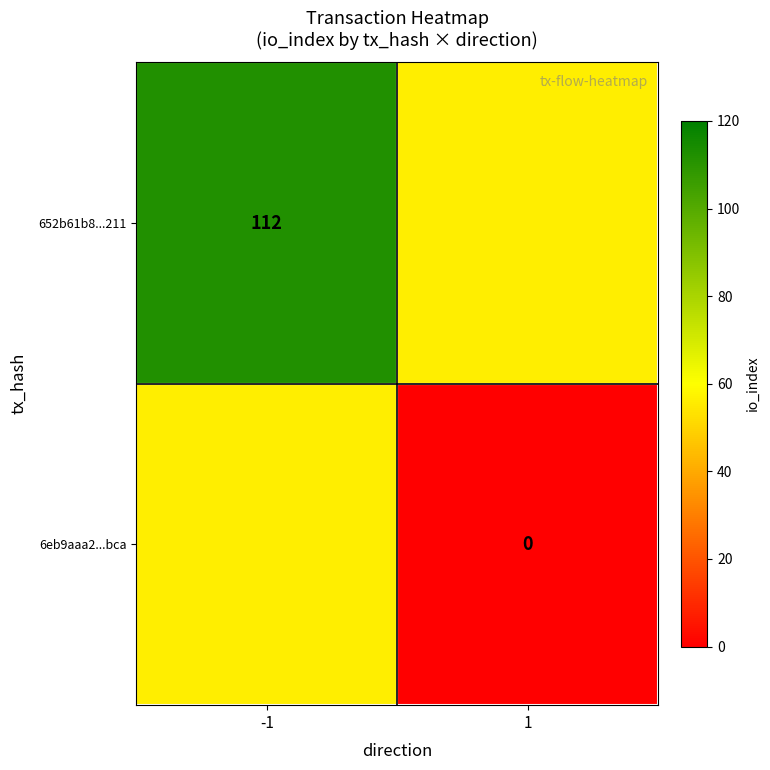

Is it true that 652b61b8...211 equals 158 at -1?

False